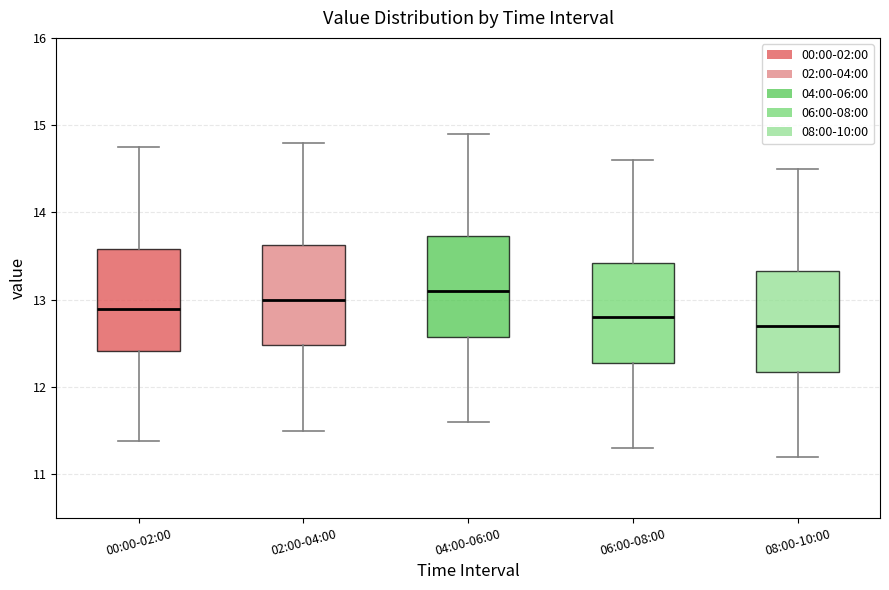

Reading left to right, transcribe this box plot: for each box, give where its median line is, the range the box spans, and where its two whiskers end, as read against the y-axis. The values are not printed on the chart, so give them approximately, as read against the axis.

00:00-02:00: median 12.9, box 12.4 to 13.6, whiskers 11.4 to 14.8
02:00-04:00: median 13.0, box 12.5 to 13.6, whiskers 11.5 to 14.8
04:00-06:00: median 13.1, box 12.6 to 13.7, whiskers 11.6 to 14.9
06:00-08:00: median 12.8, box 12.3 to 13.4, whiskers 11.3 to 14.6
08:00-10:00: median 12.7, box 12.2 to 13.3, whiskers 11.2 to 14.5